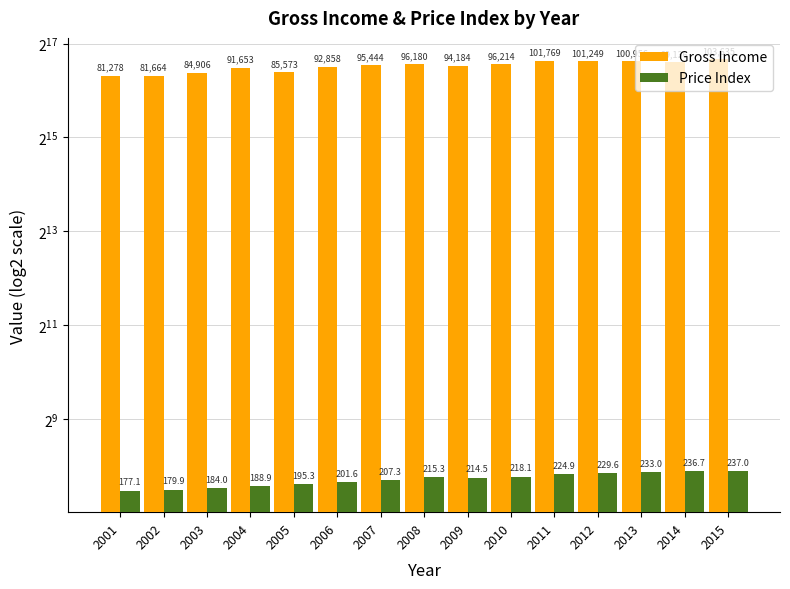

How many distinct data groups are displayed?

2